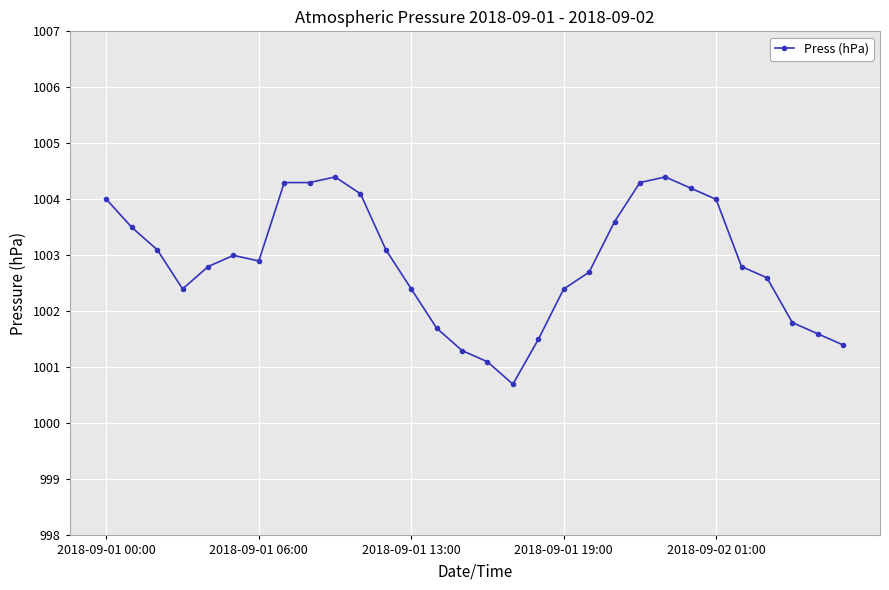

Does the chart display data point markers on the line(s)?

Yes